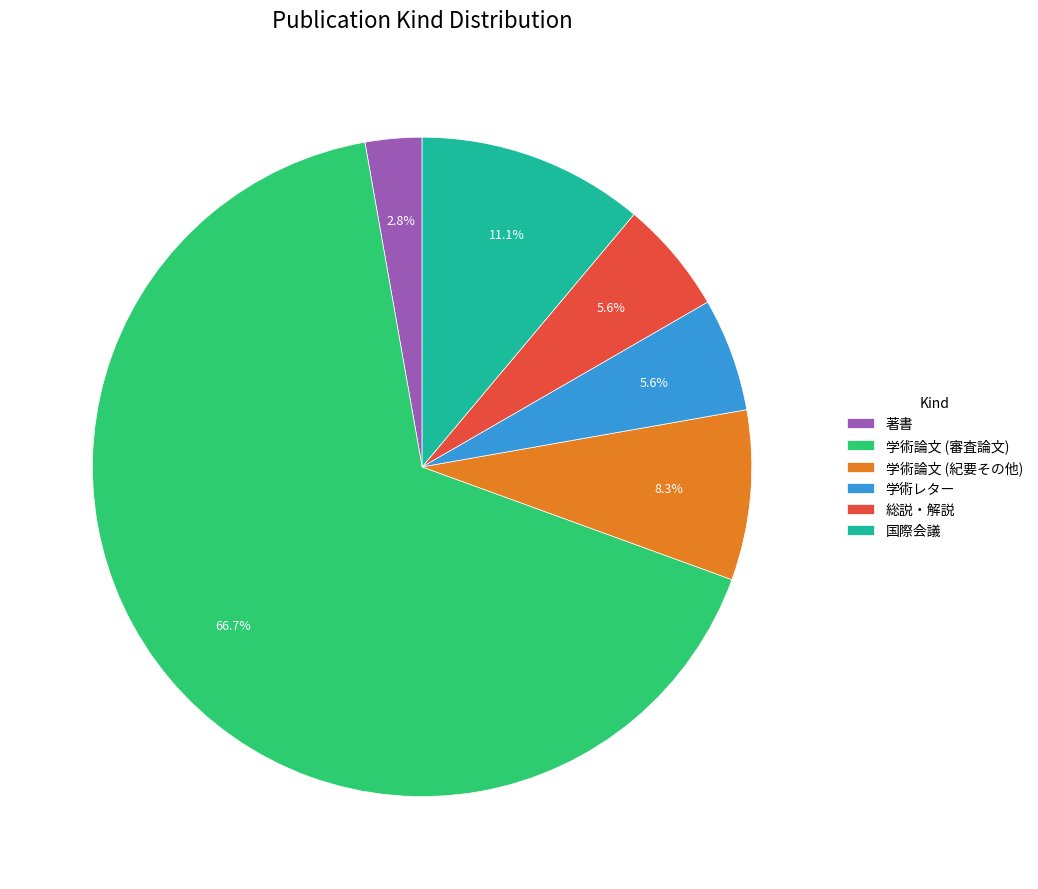

What percentage is the 著書 slice, to the nearest percent?

3%